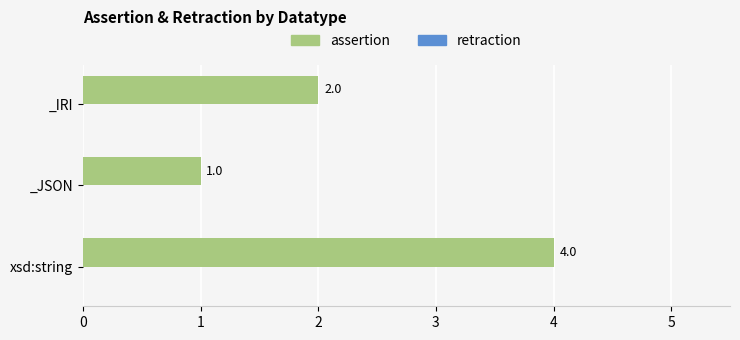

What is the sum of the values at xsd:string and _JSON?

5